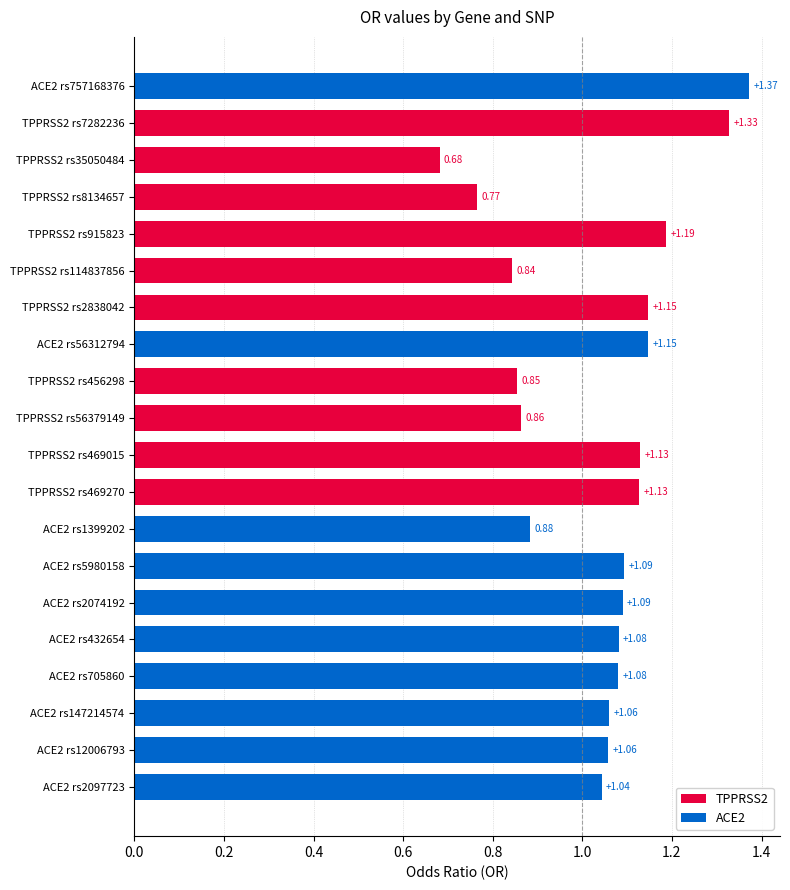

Are the bars horizontal?

Yes